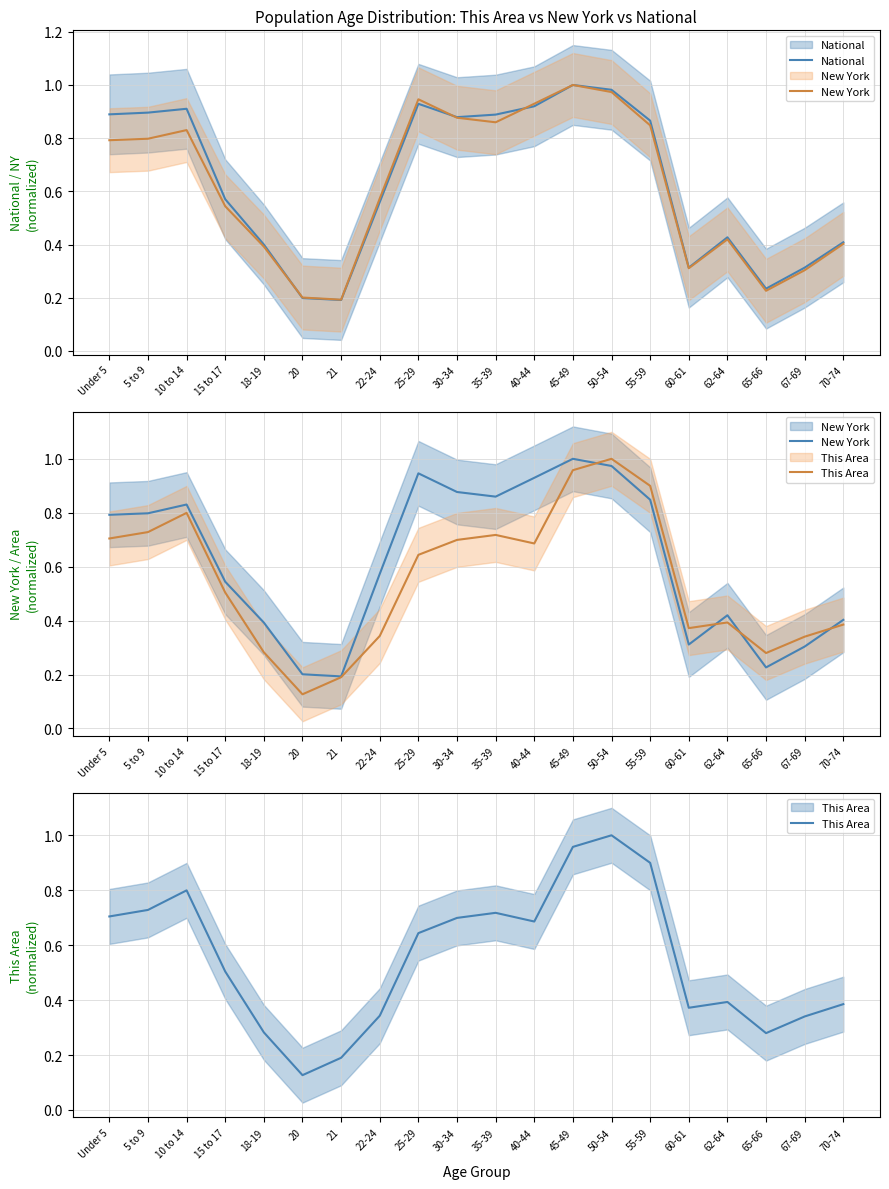

At how many categories does at least one series exceed 0?

20